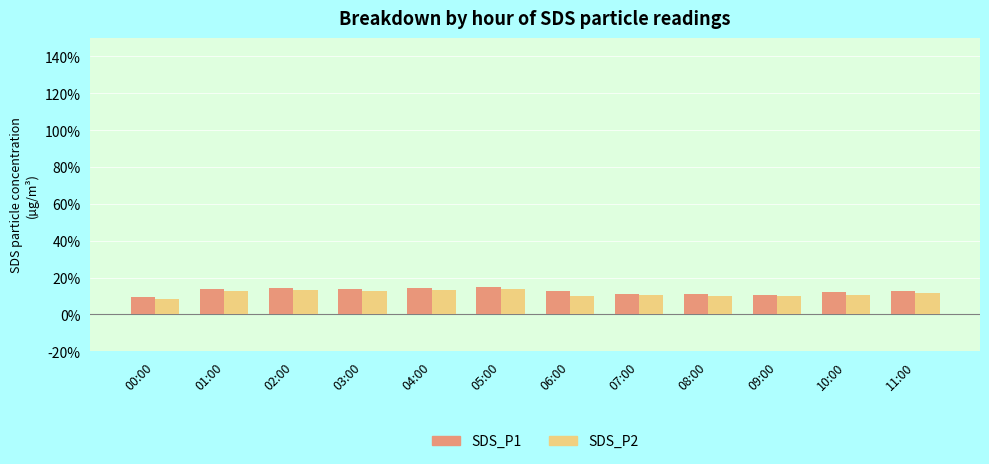

Is it true that SDS_P1 equals 11.1 at 08:00?

True